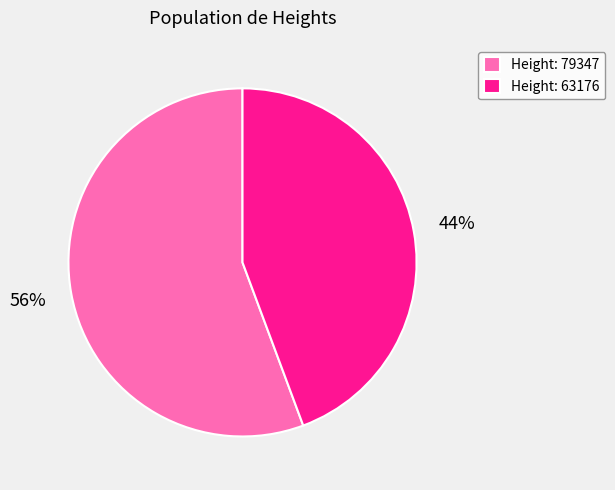

How many slices are in this pie chart?

2